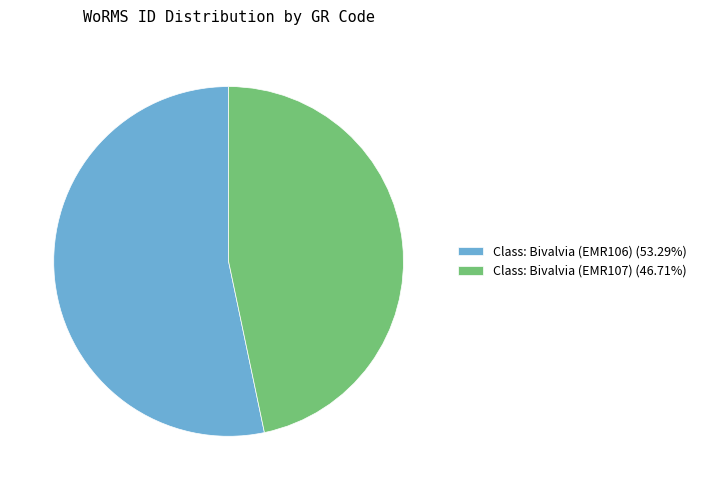

Which category accounts for the majority?

Class: Bivalvia (EMR106)